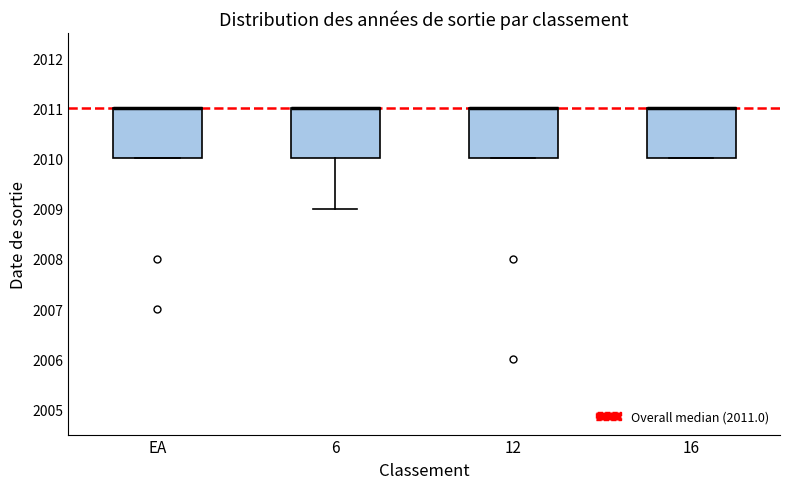

Reading left to right, transcribe this box plot: for each box, give where its median line is, the range the box spans, and where its two whiskers end, as read against the y-axis. The values are not printed on the chart, so give them approximately, as read against the axis.

EA: median 2011 (drawn on the box's upper edge), box 2010 to 2011, whiskers 2010 to 2011
6: median 2011 (drawn on the box's upper edge), box 2010 to 2011, whiskers 2009 to 2011
12: median 2011 (drawn on the box's upper edge), box 2010 to 2011, whiskers 2010 to 2011
16: median 2011 (drawn on the box's upper edge), box 2010 to 2011, whiskers 2010 to 2011